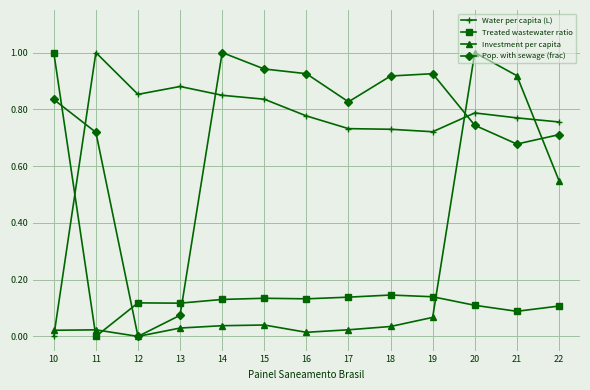

At which label does Water per capita (L) reach its minimum?

10